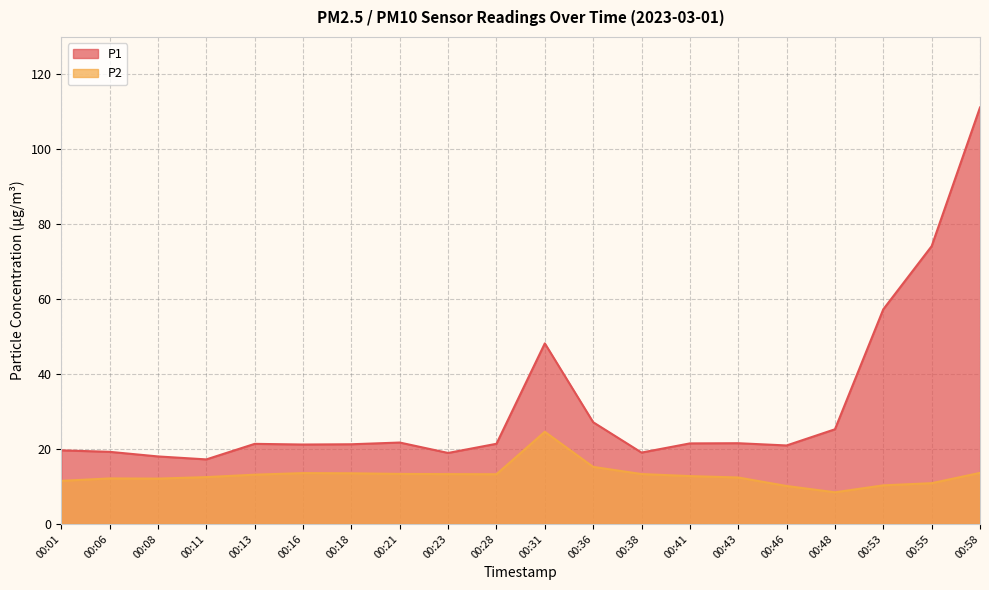

What is the smallest value displayed?

8.4